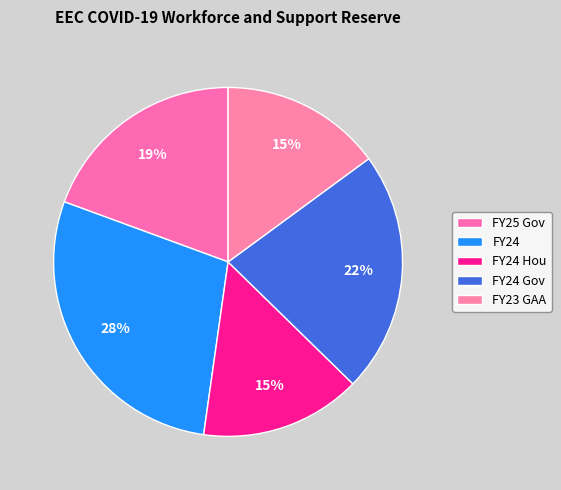

To the nearest percent, what is the difference between the largest and smallest slice percentages?

13%